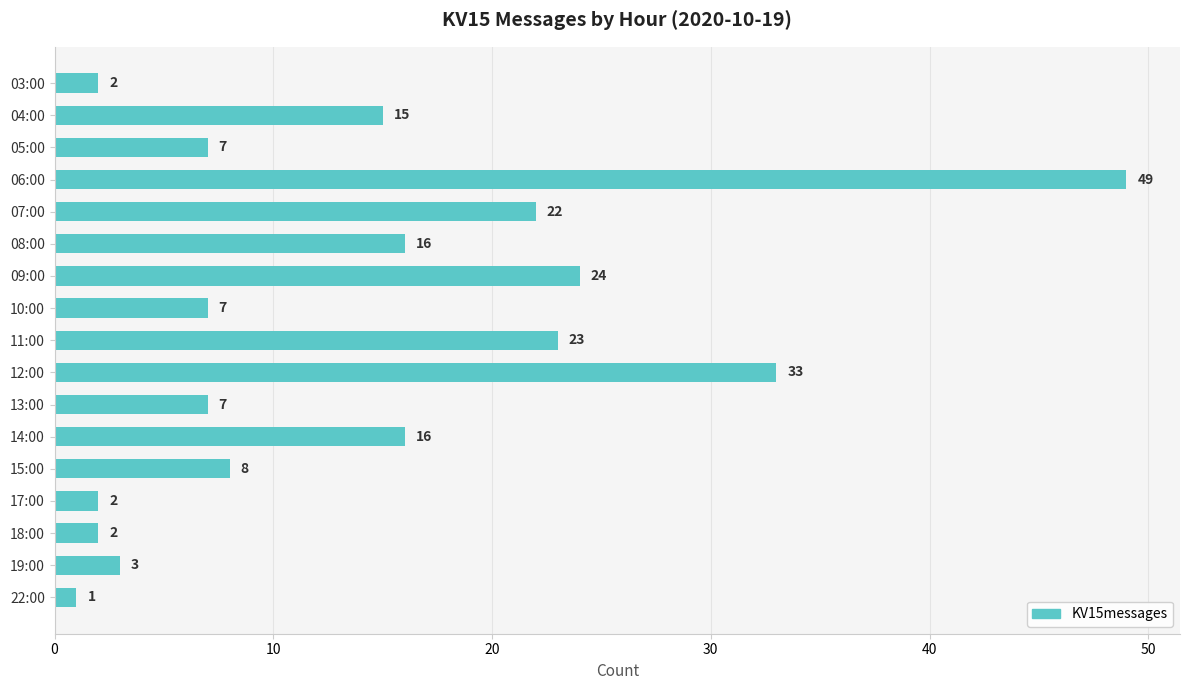

What is the label of the 14th bar from the top?

17:00